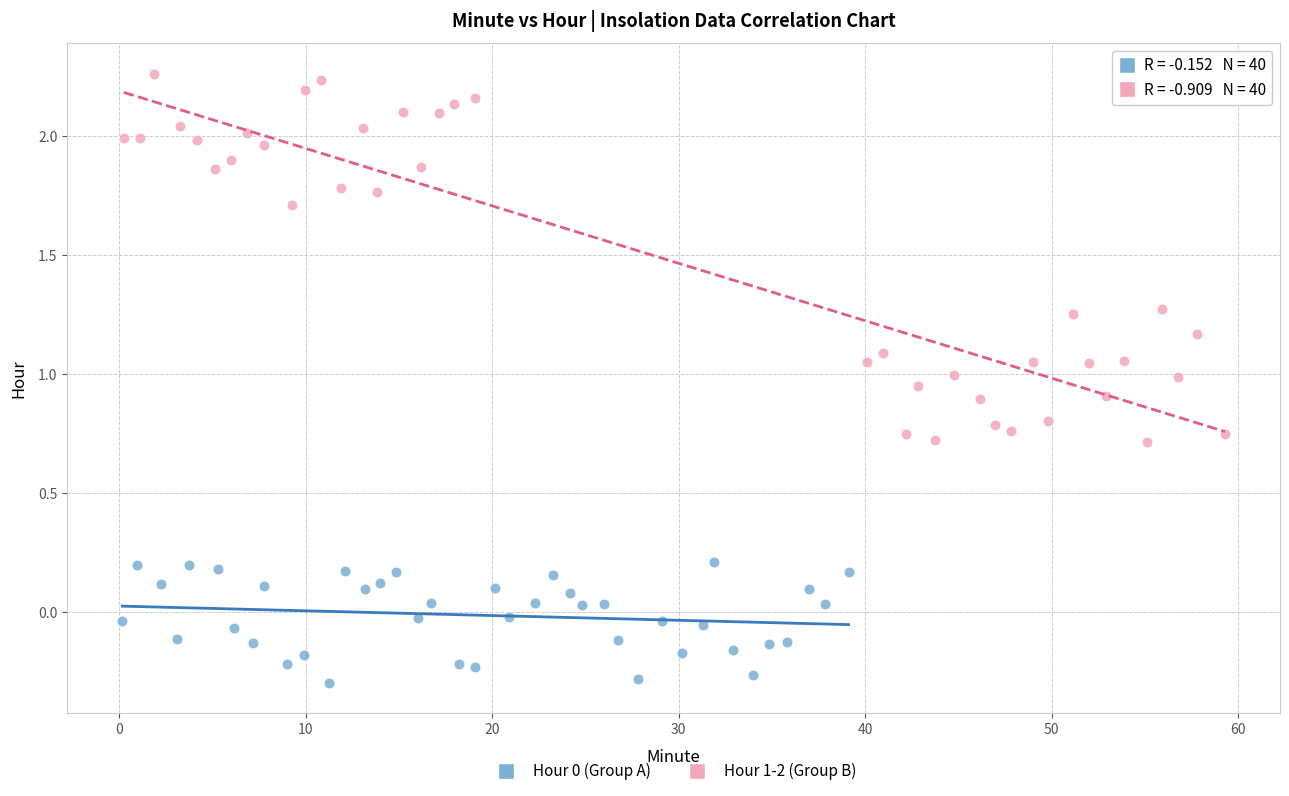

Which series has the largest Y range (max minus min)?

Hour 1-2 (Group B)